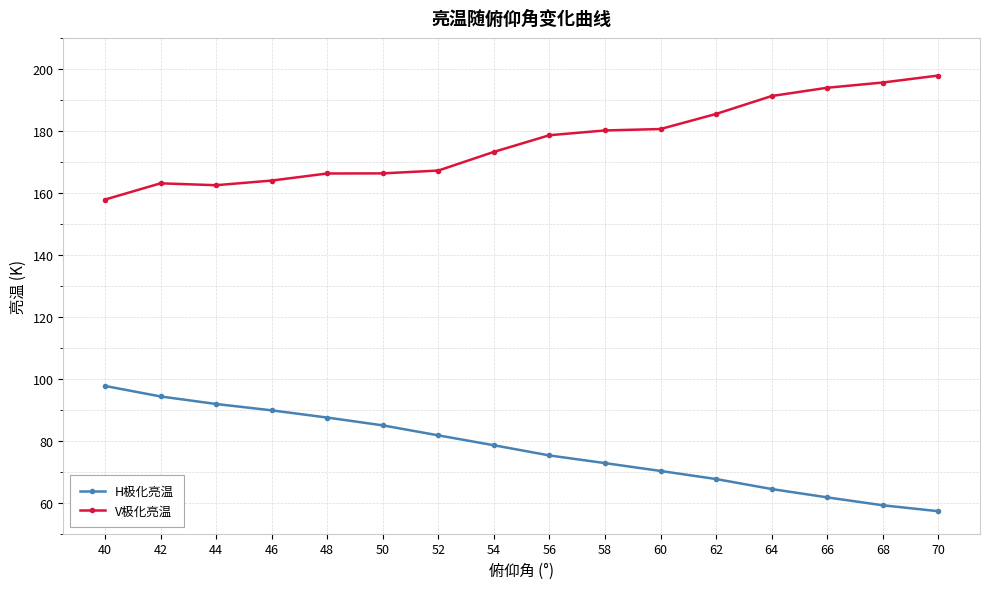

How many series are shown in this chart?

2